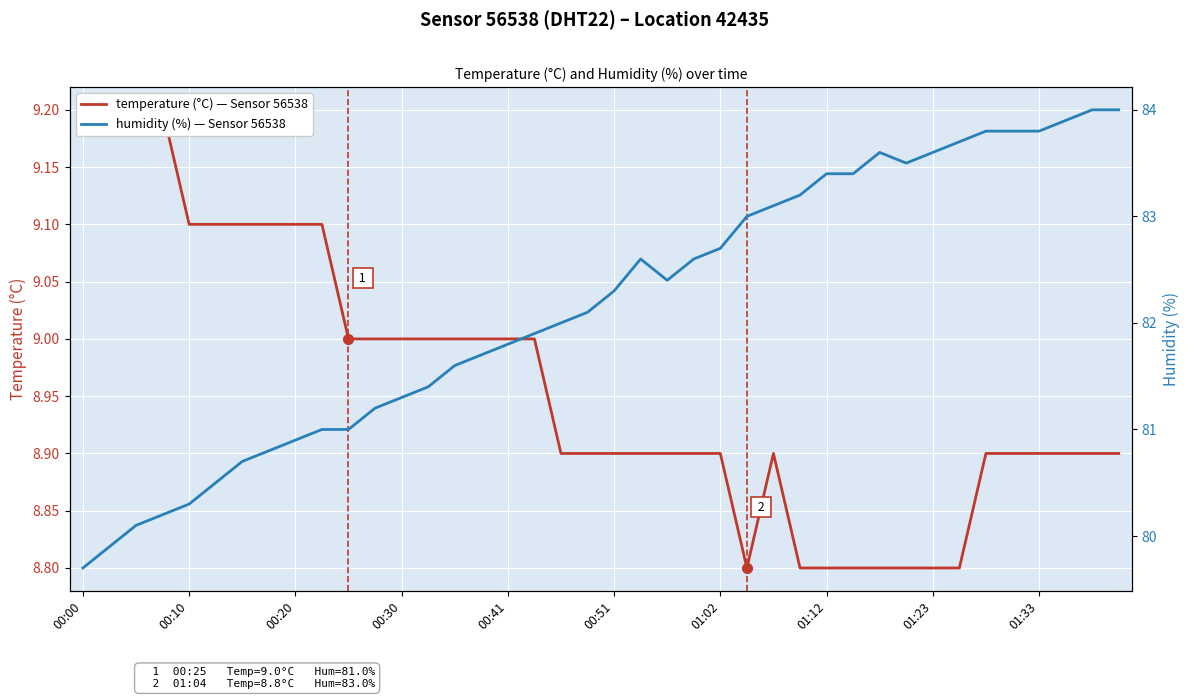

What are all the series names shown in the legend?

temperature, humidity